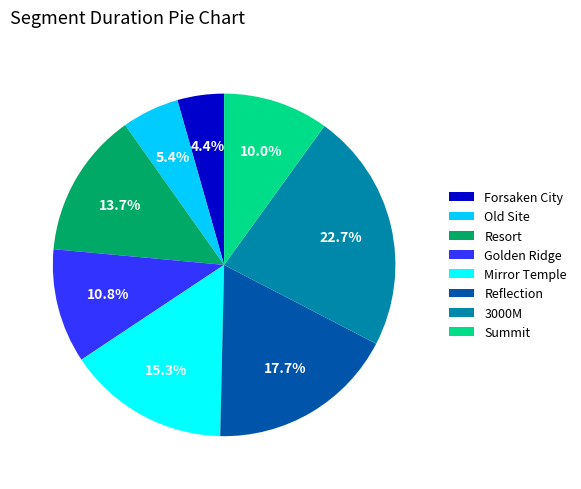

Which slice is the smallest?

Forsaken City